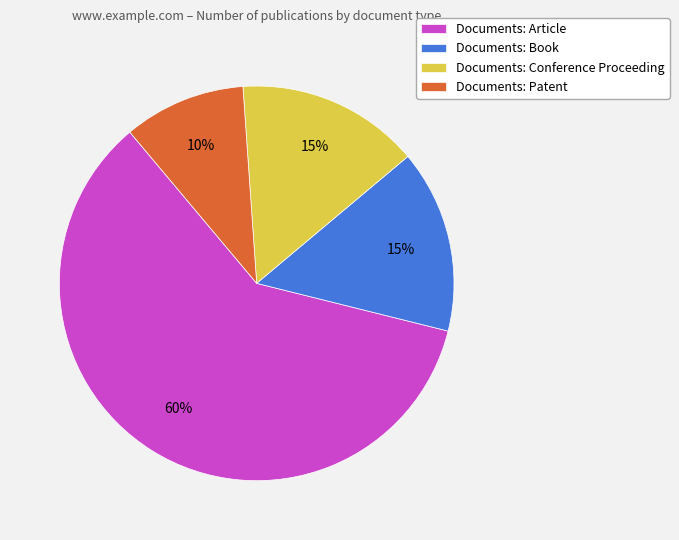

What percentage is the Documents: Conference Proceeding slice, to the nearest percent?

15%